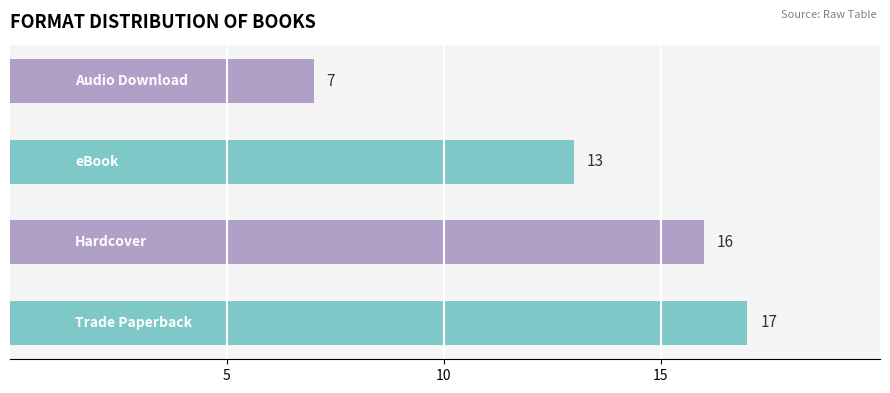

What is the smallest value displayed?

7